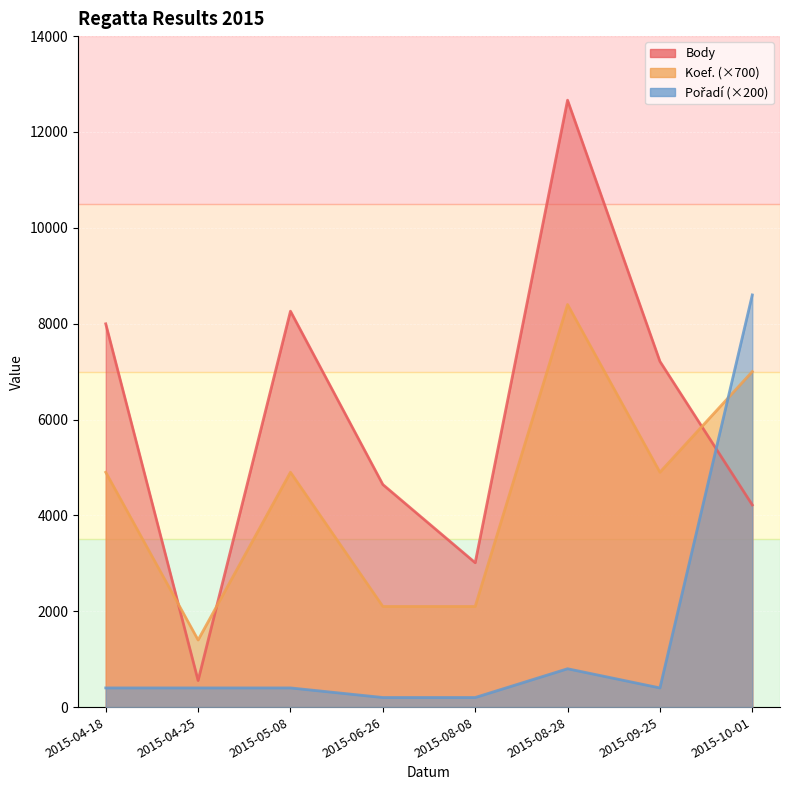

The value of Pořadí at 2015-10-01 is 3584. True or false?

False